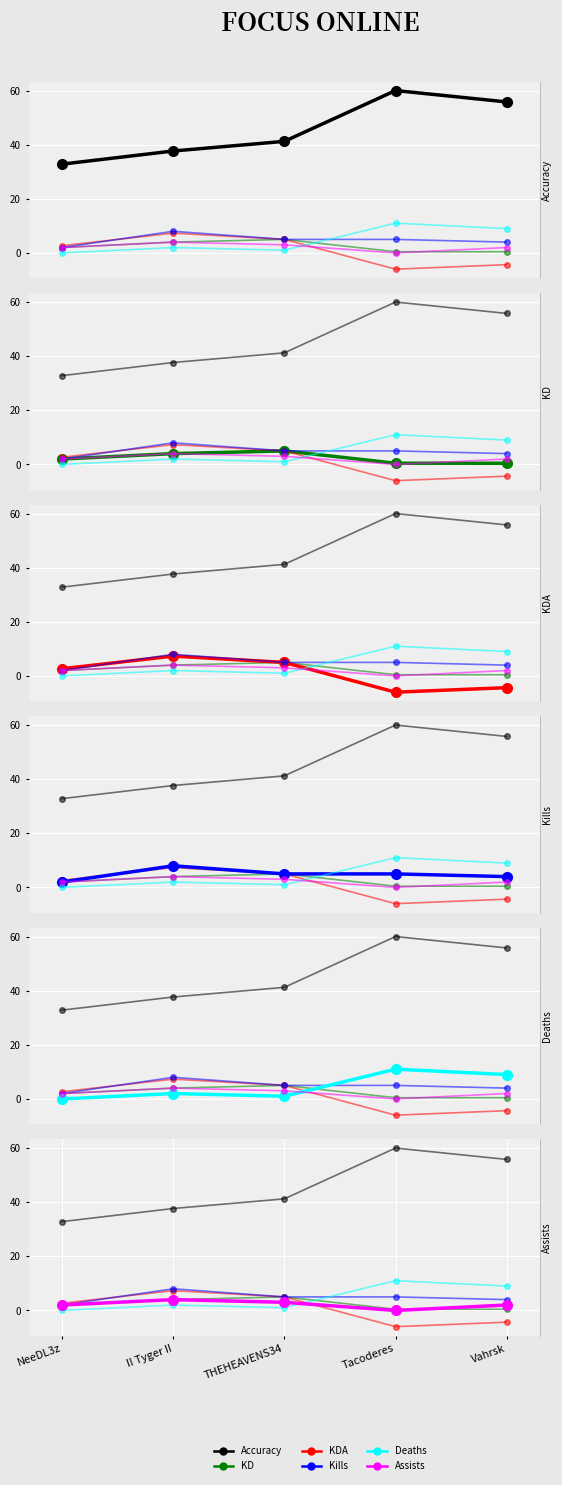

Where do Kills and Deaths first cross each other?

THEHEAVENS34 and Tacoderes